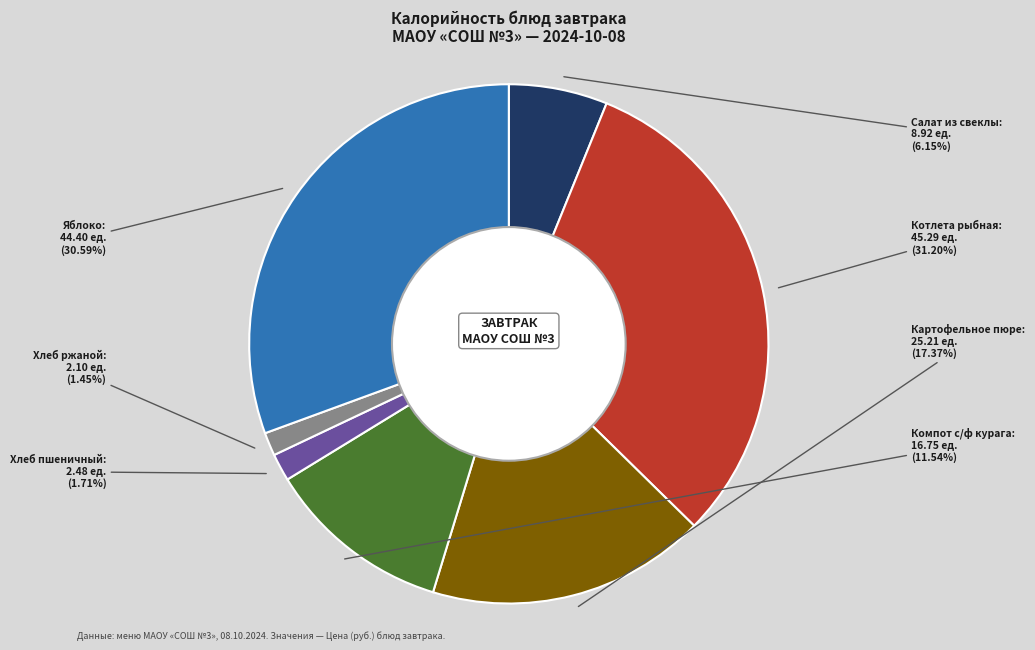

Is there any slice that represents more than half of the pie?

No